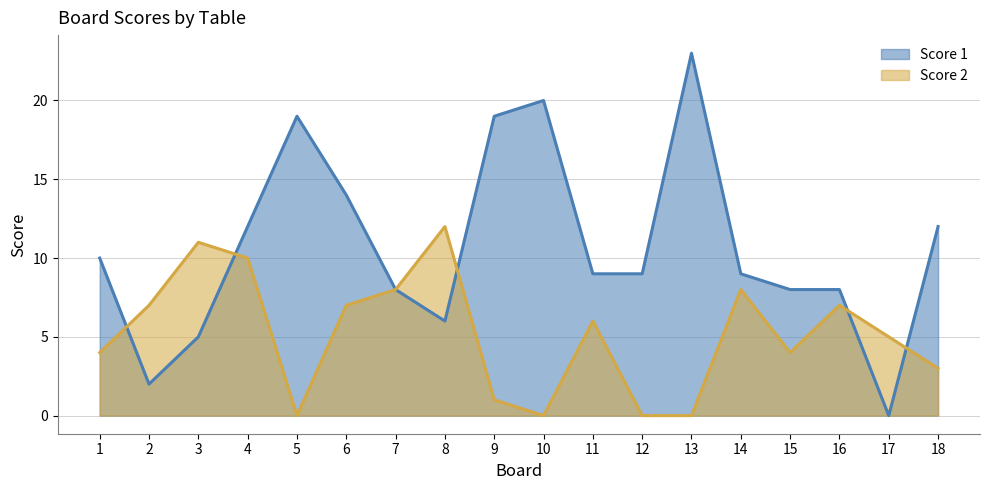

Which category has the highest value in the Score 1 series?

13